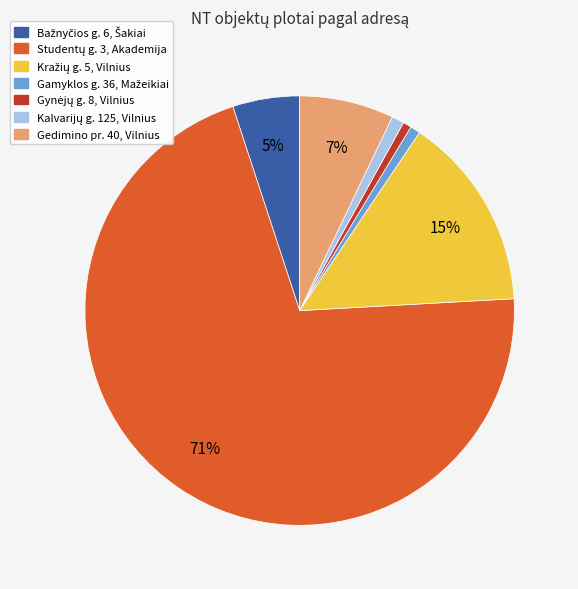

Is there any slice that represents more than half of the pie?

Yes